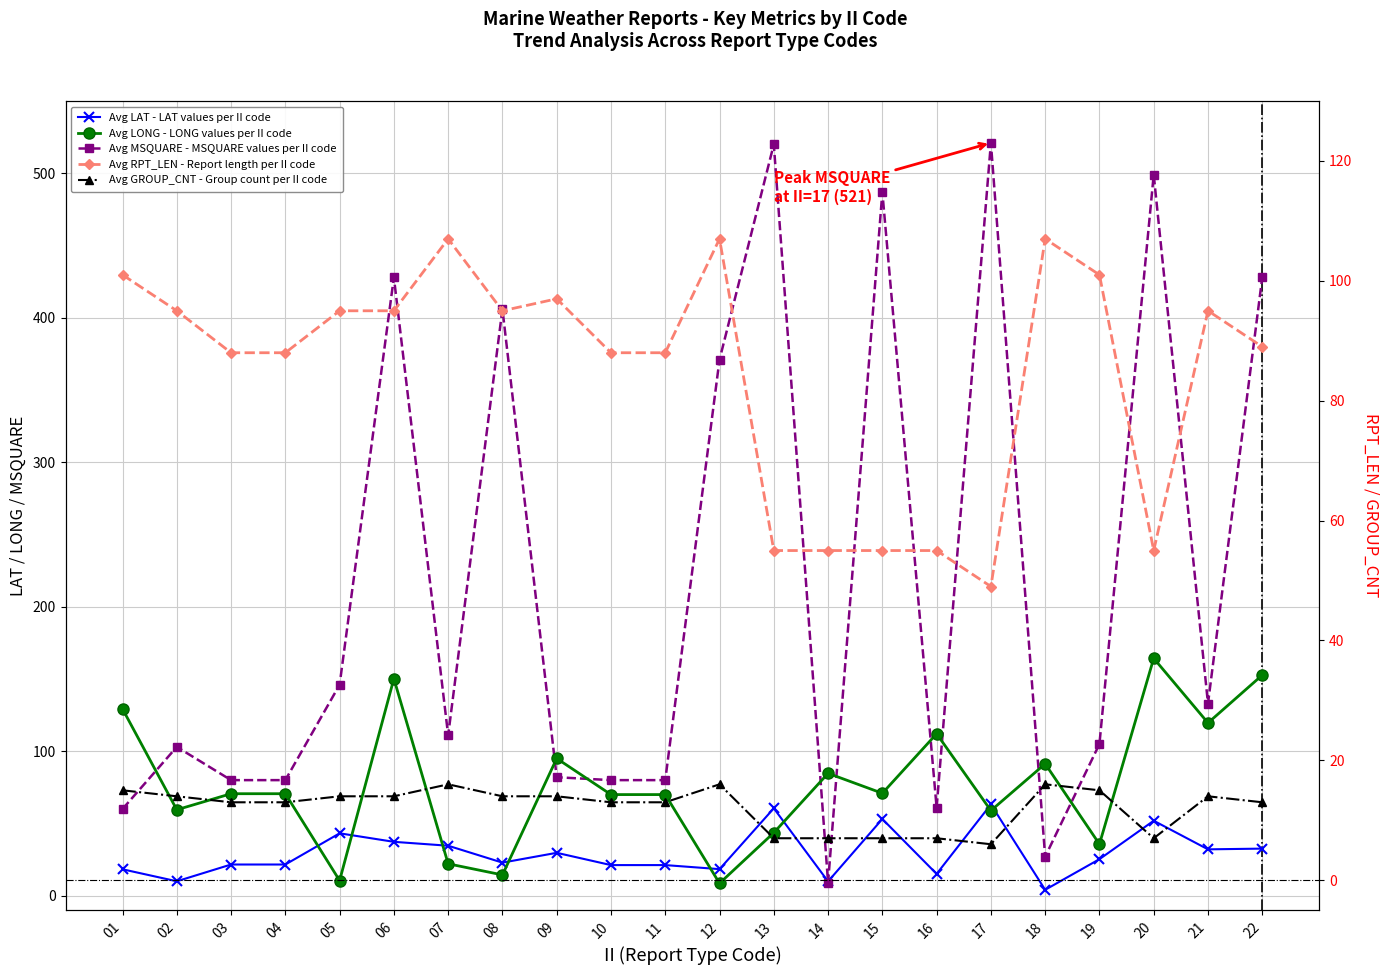

How many times do Avg LONG - LONG values per II code and Avg MSQUARE - MSQUARE values per II code cross each other?

9